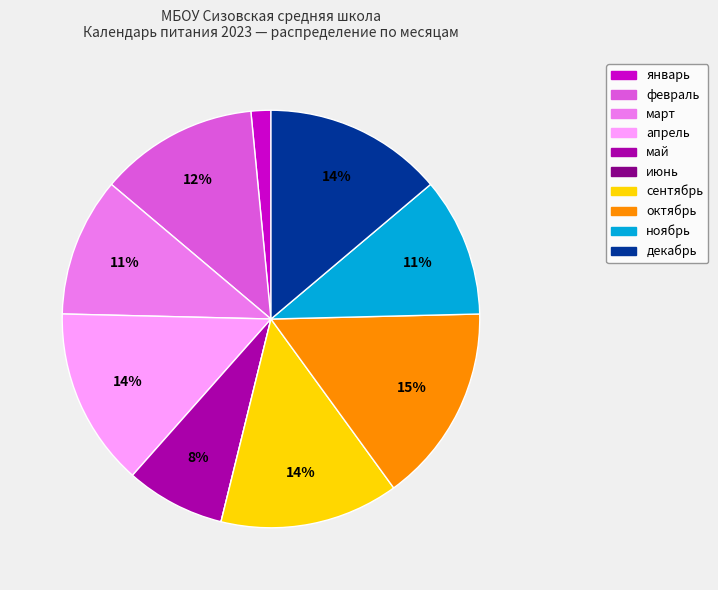

Between сентябрь and март, which is larger?

сентябрь